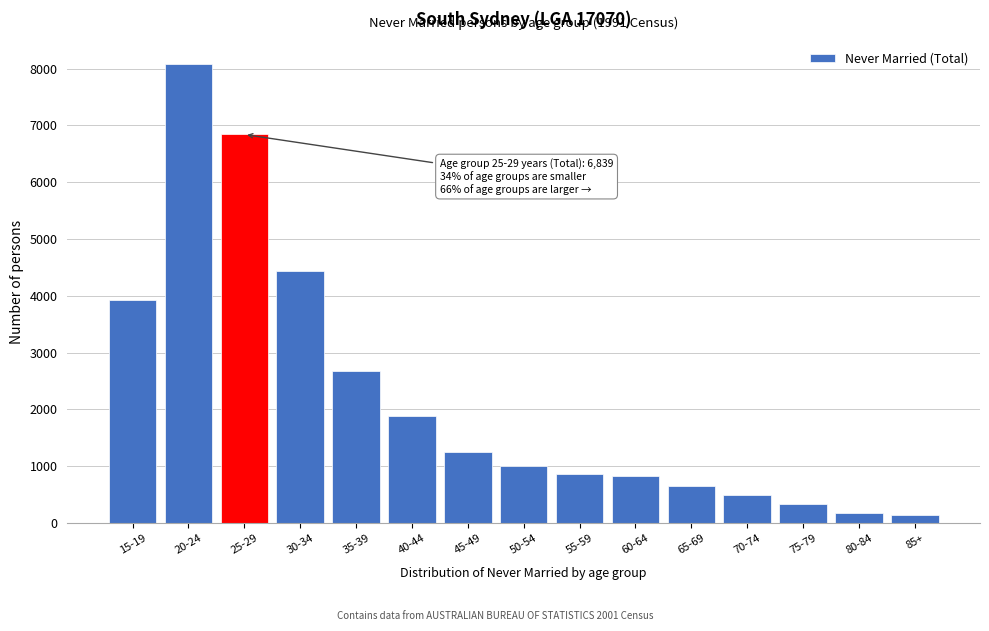

The value at 40-44 is 553. True or false?

False